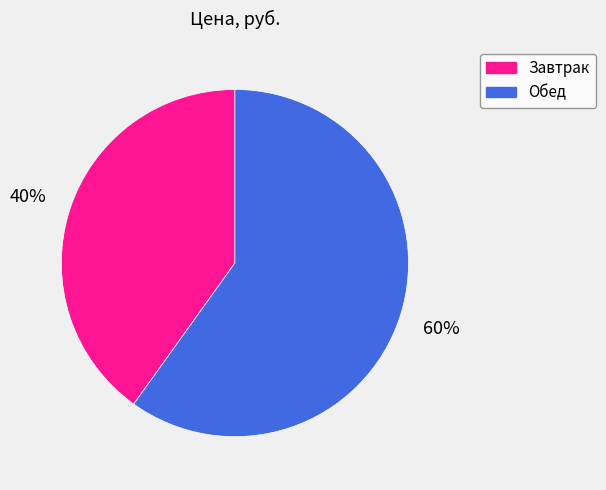

True or false: Обед accounts for 60% of the total.

True